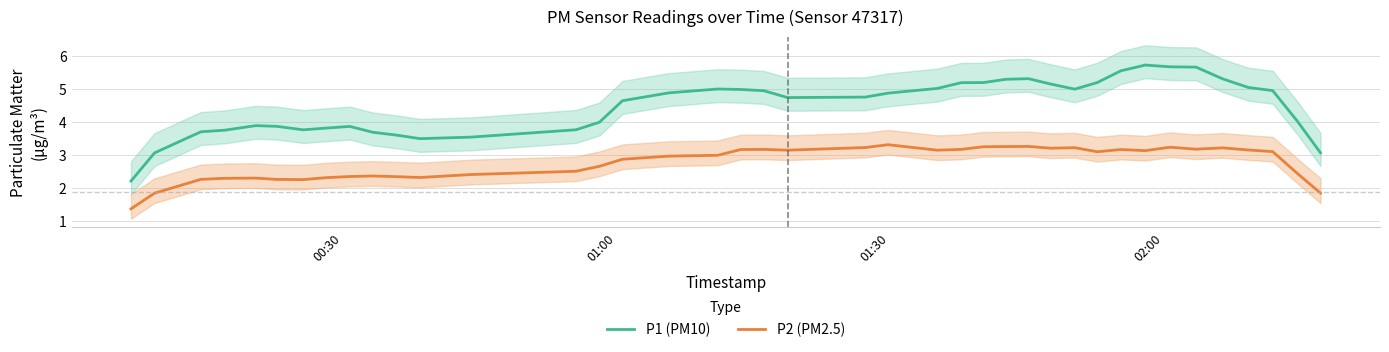

What is the highest value of the P1 (PM10) series?

5.7